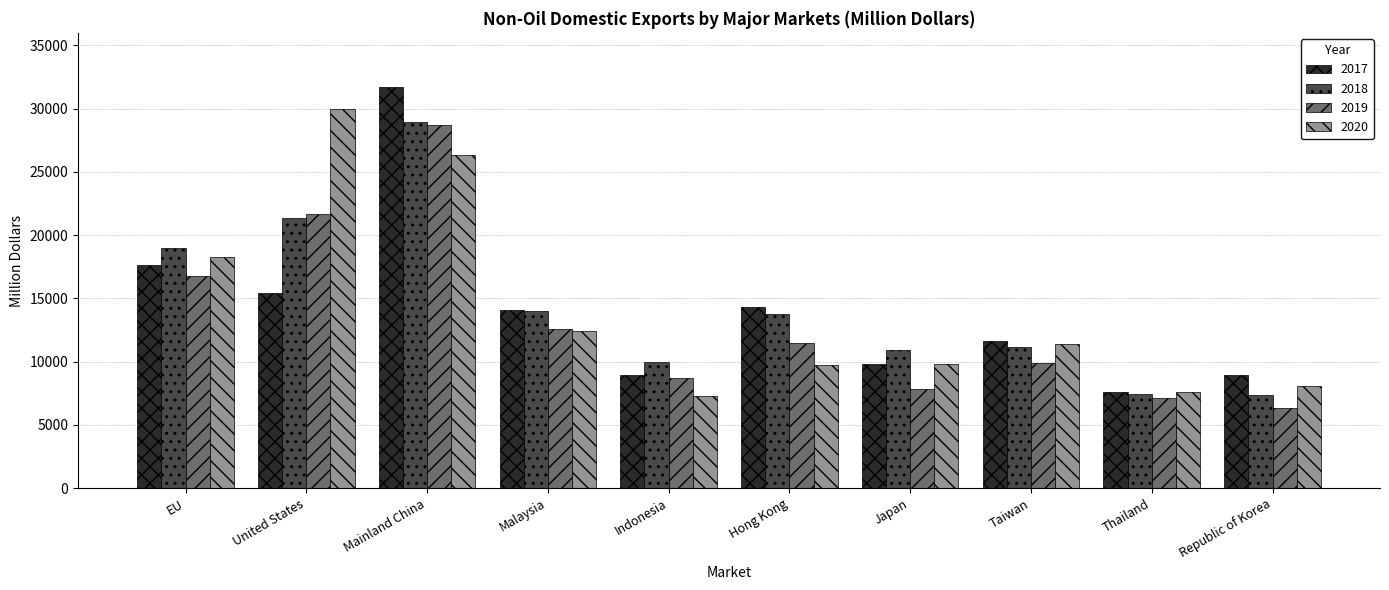

How many data points in 2020 are above 11387?

5